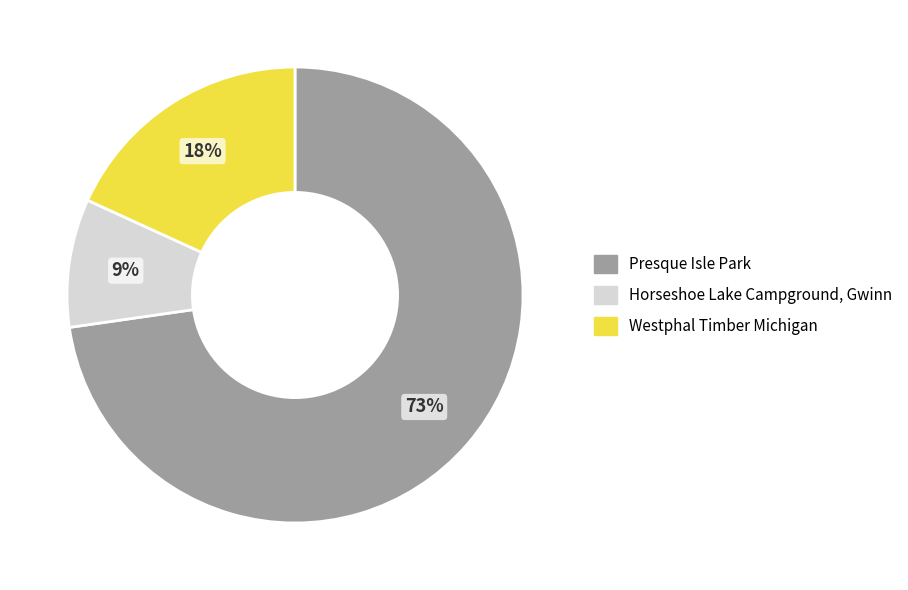

How many segments does this pie chart have?

3